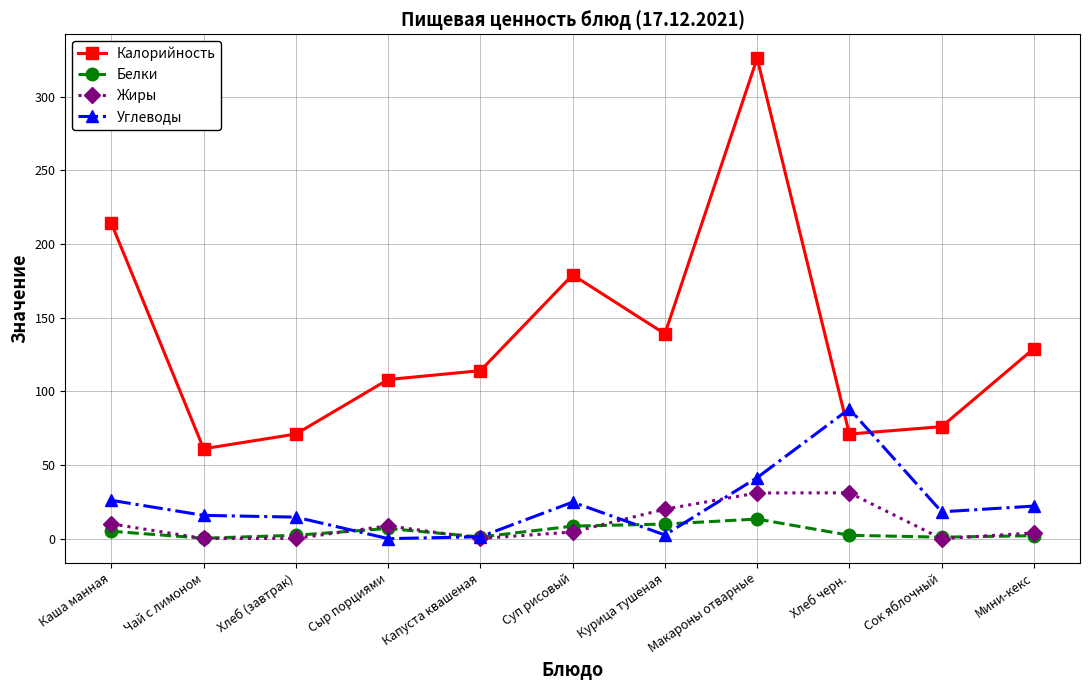

What is the sum of the Жиры values at Сок яблочный and Капуста квашеная?

0.1